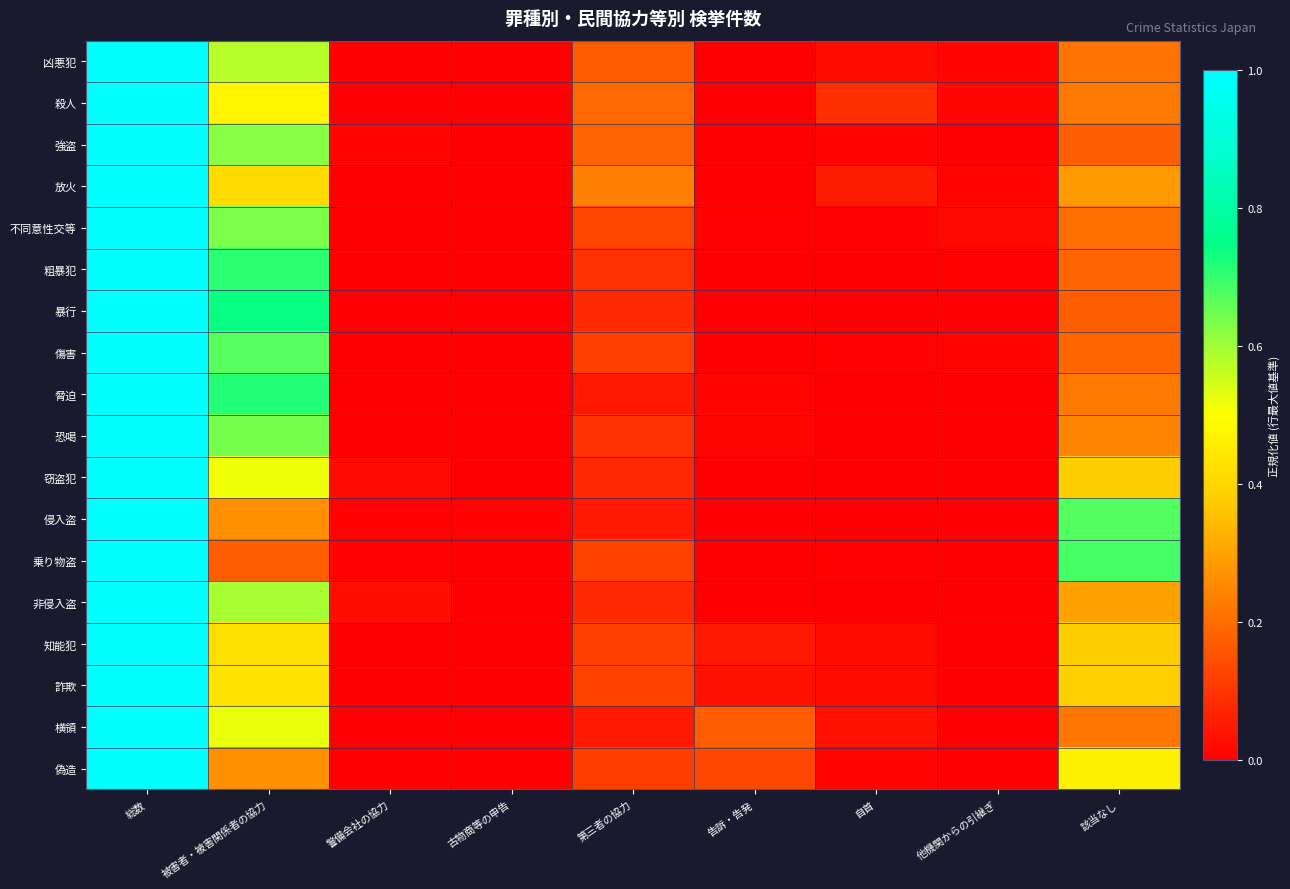

Rank the series by their maximum value, from highest to lowest.

凶悪犯, 殺人, 強盗, 放火, 不同意性交等, 粗暴犯, 暴行, 傷害, 脅迫, 恐喝, 窃盗犯, 侵入盗, 乗り物盗, 非侵入盗, 知能犯, 詐欺, 横領, 偽造